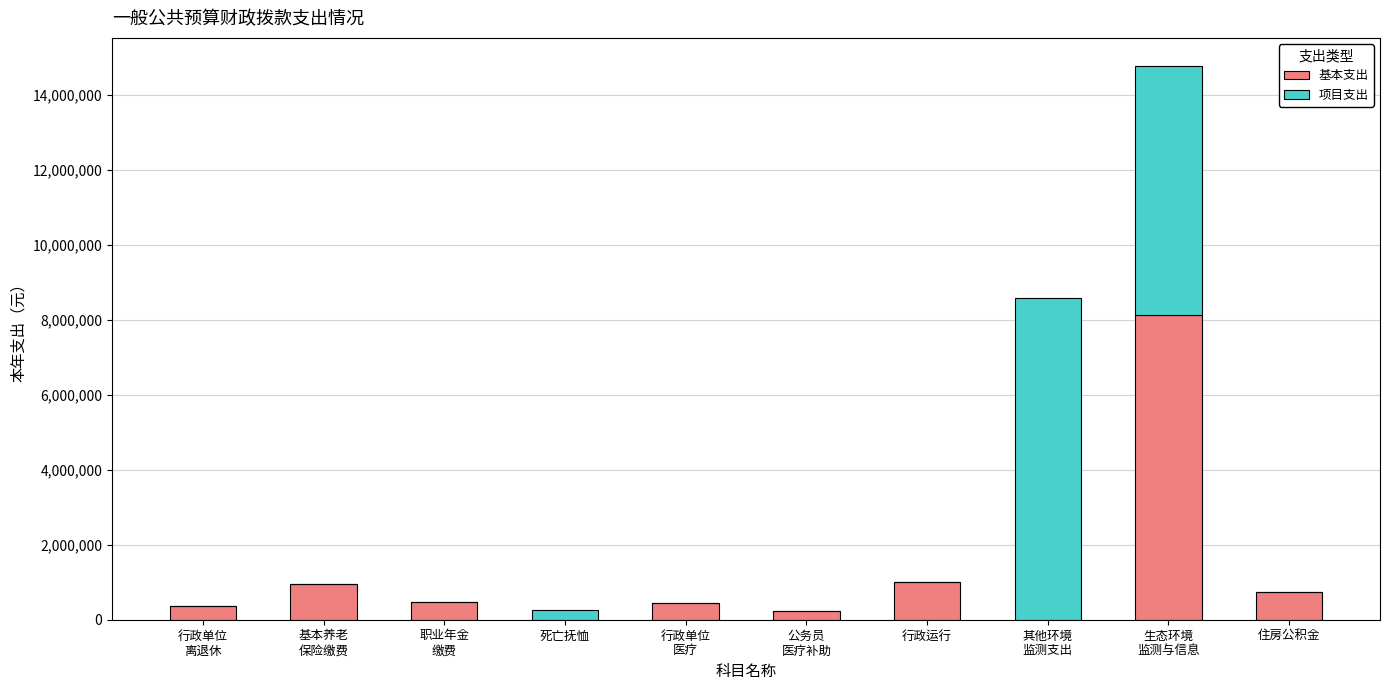

What is the approximate value of 基本支出 at 行政运行?

1001511.0